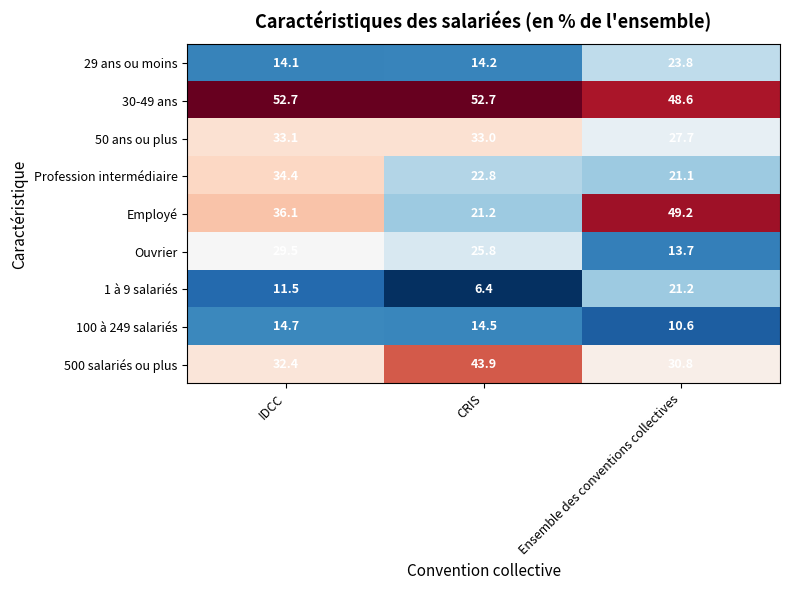

What is the smallest value displayed?

6.4